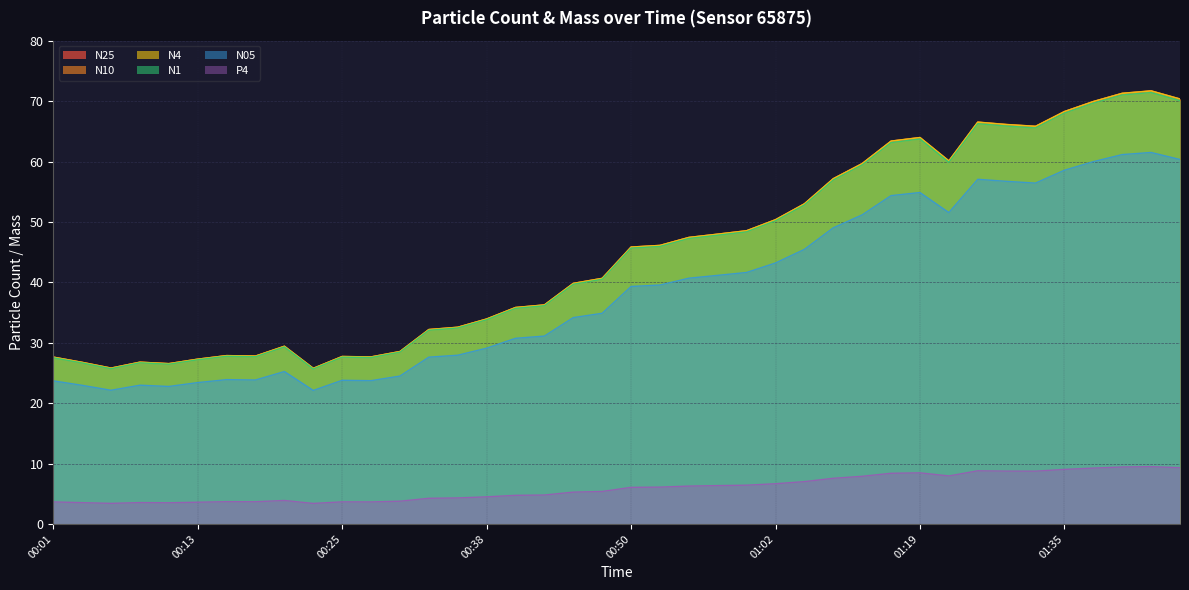

What are all the series names shown in the legend?

N25, N10, N4, N1, N05, P4